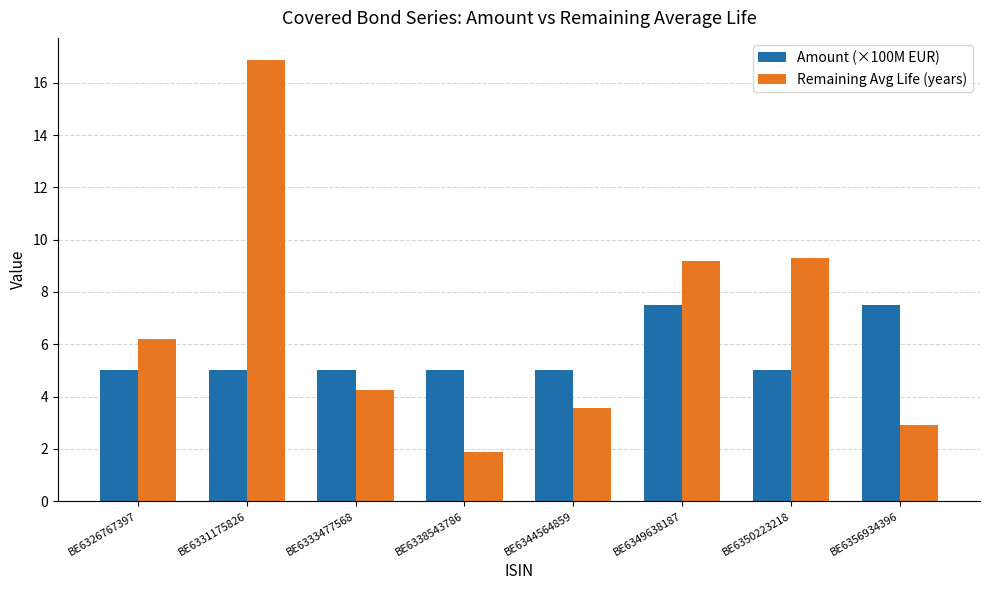

Rank the series at BE6326767397 from lowest to highest value.

Amount (×100M EUR), Remaining Avg Life (years)